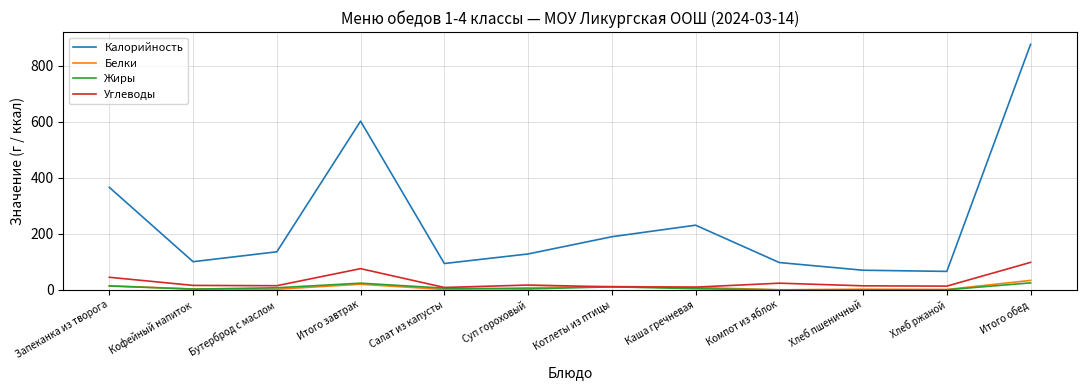

The value of Калорийность at Салат из капусты is 130.0. True or false?

False